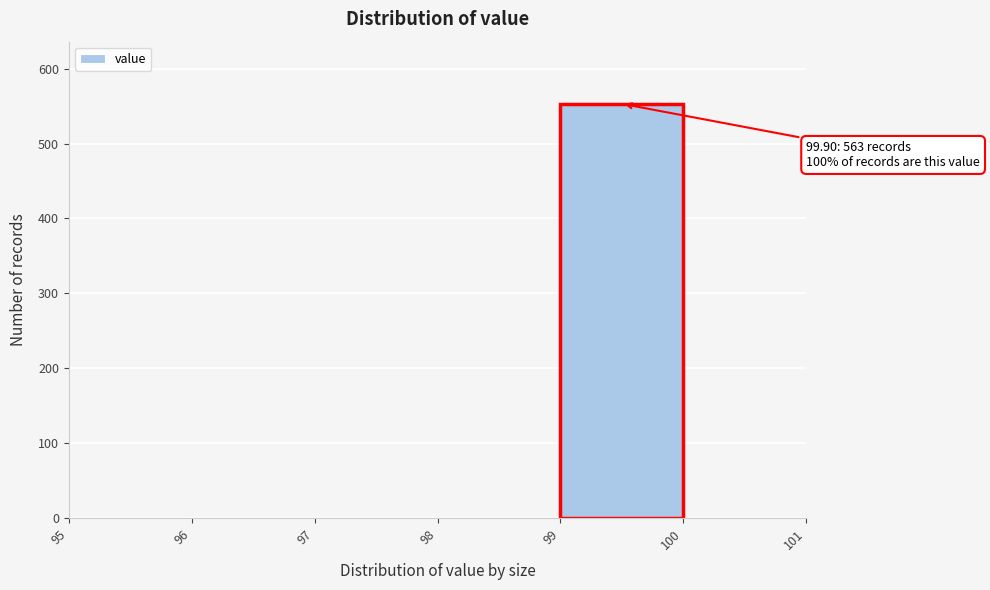

Which range on the x-axis has the tallest bar?

99 to 100